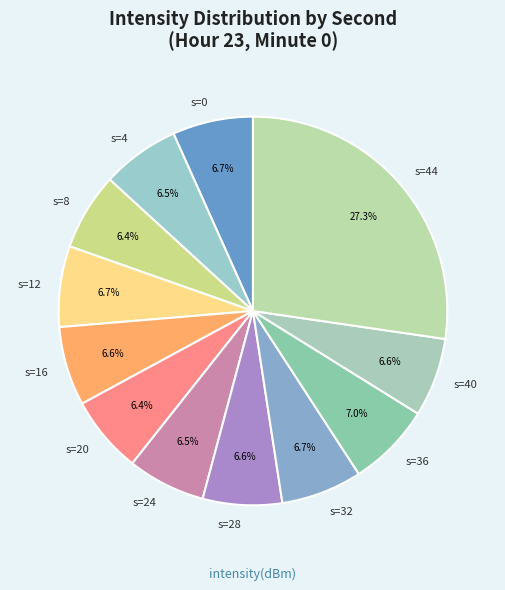

Do s=4 and s=24 together represent more than half of the pie?

No